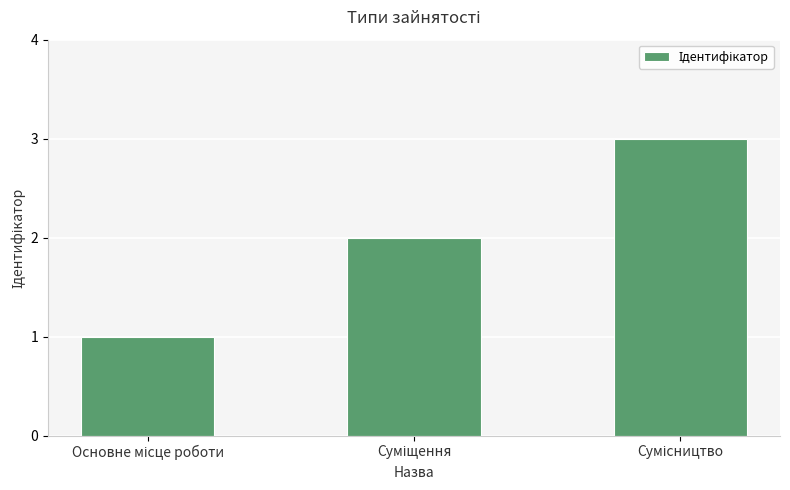

What is the average value?

2